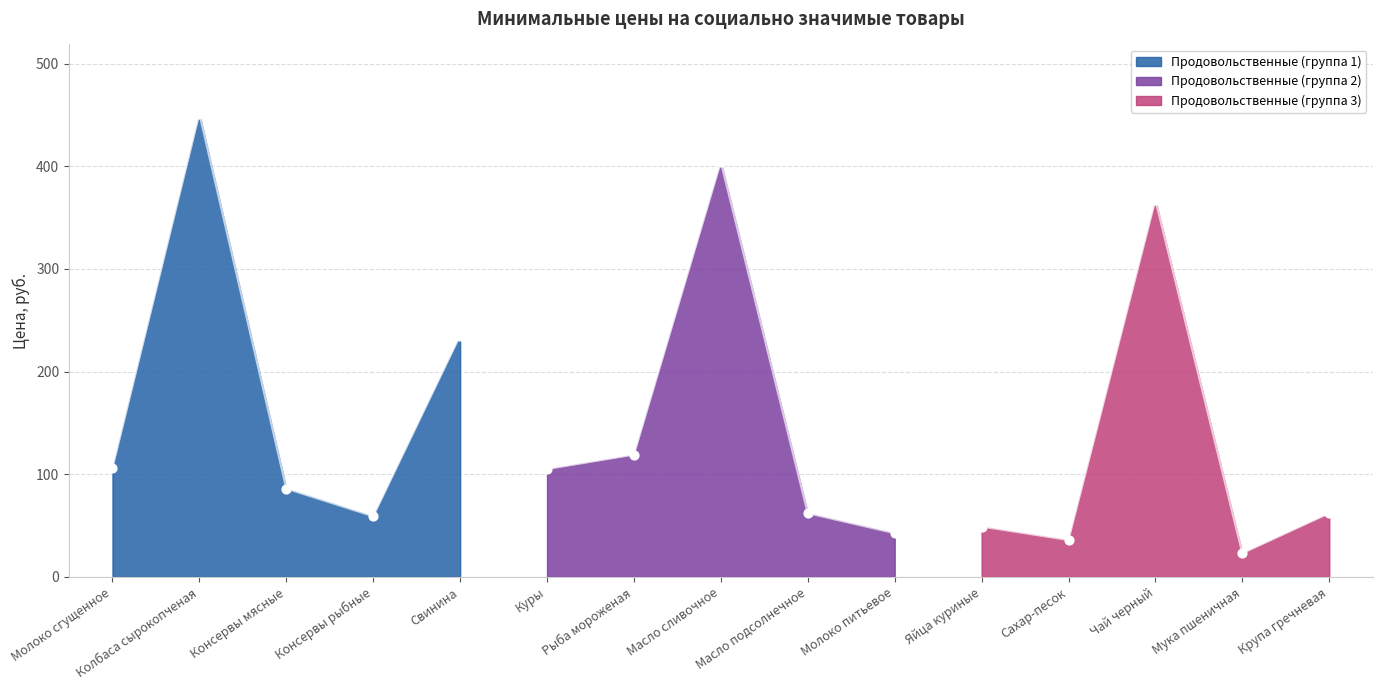

Between Колбаса сырокопченая and Консервы мясные, which is larger?

Колбаса сырокопченая